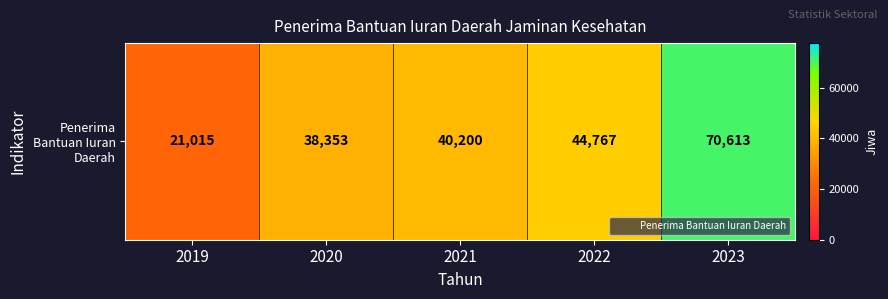

What is the sum of all values?

214948